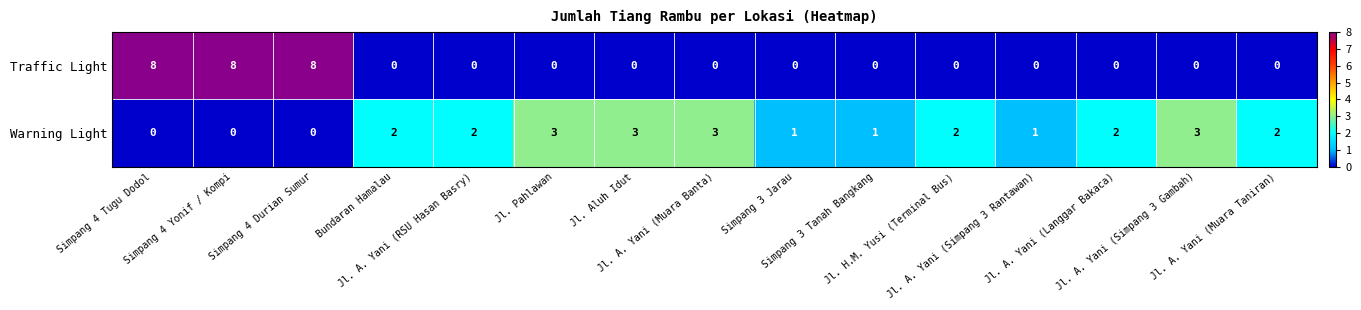

List the series in order of their peak value, highest first.

Traffic Light, Warning Light